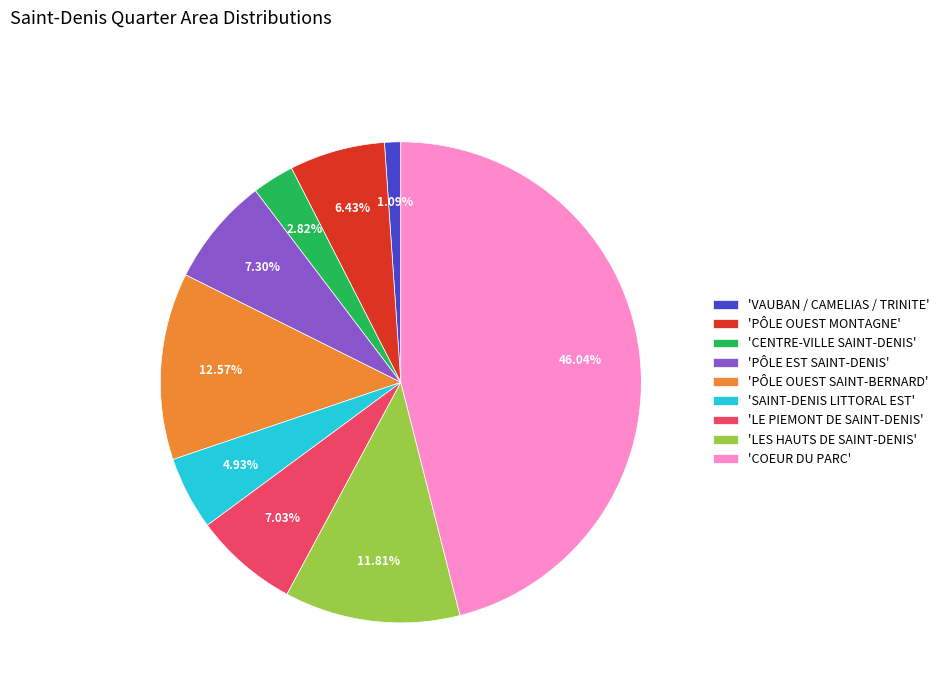

Is there any slice that represents more than half of the pie?

No